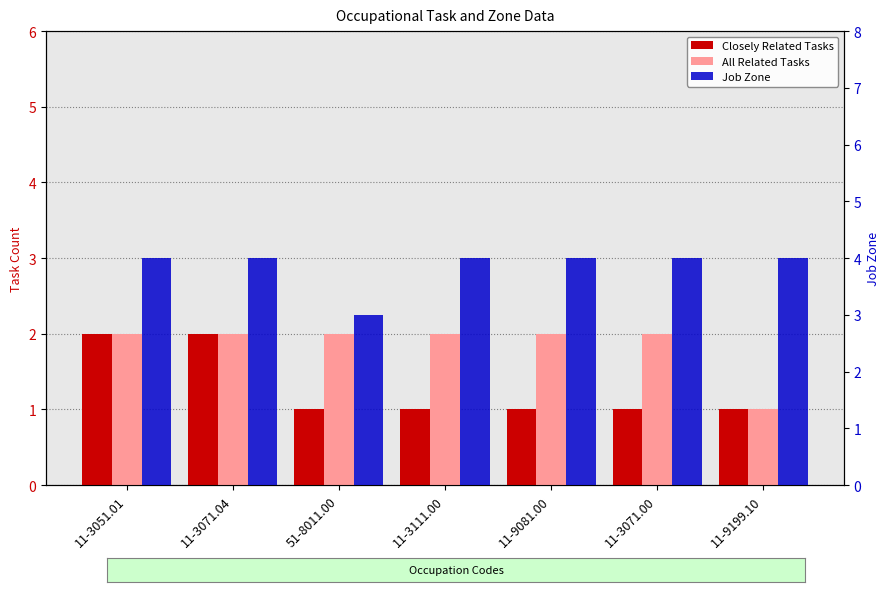

Where is All Related Tasks nearest to the value 1?

11-9199.10